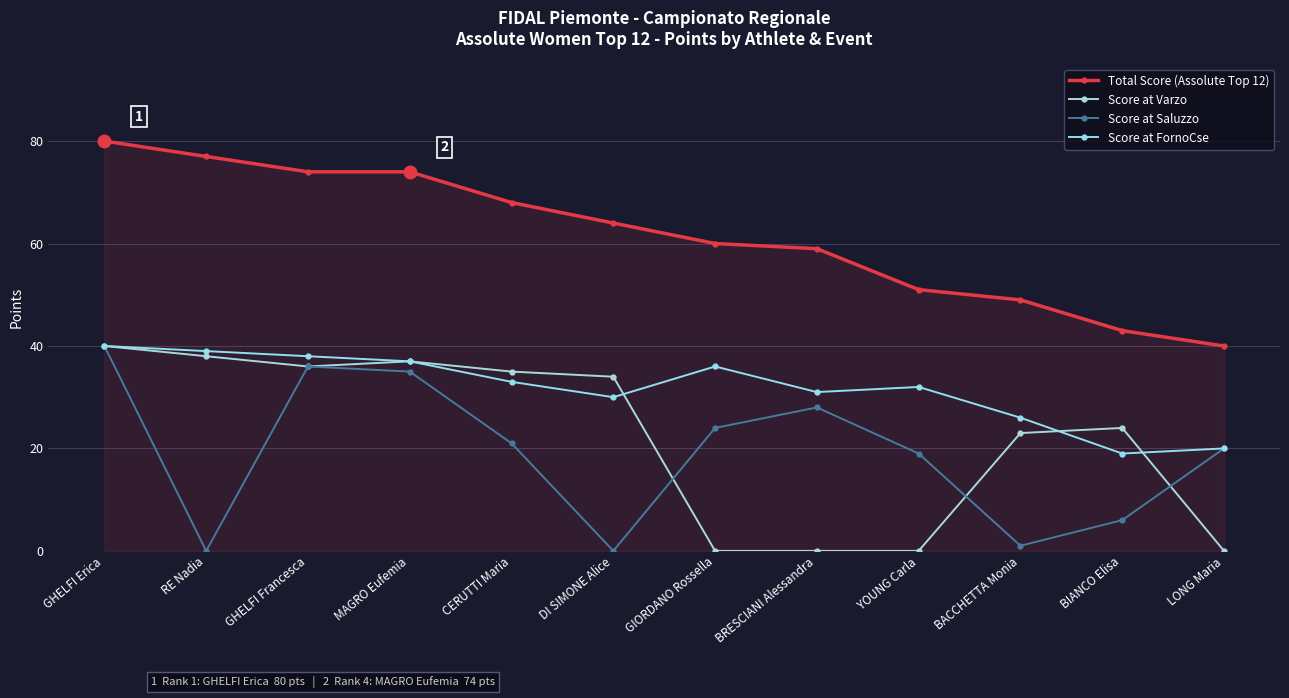

Which label corresponds to the largest value in the chart?

GHELFI Erica